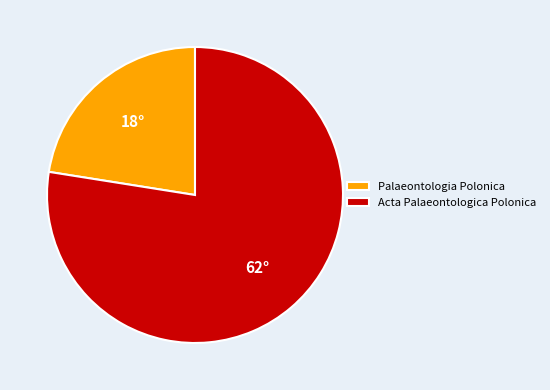

Do Acta Palaeontologica Polonica and Palaeontologia Polonica together represent more than half of the pie?

Yes